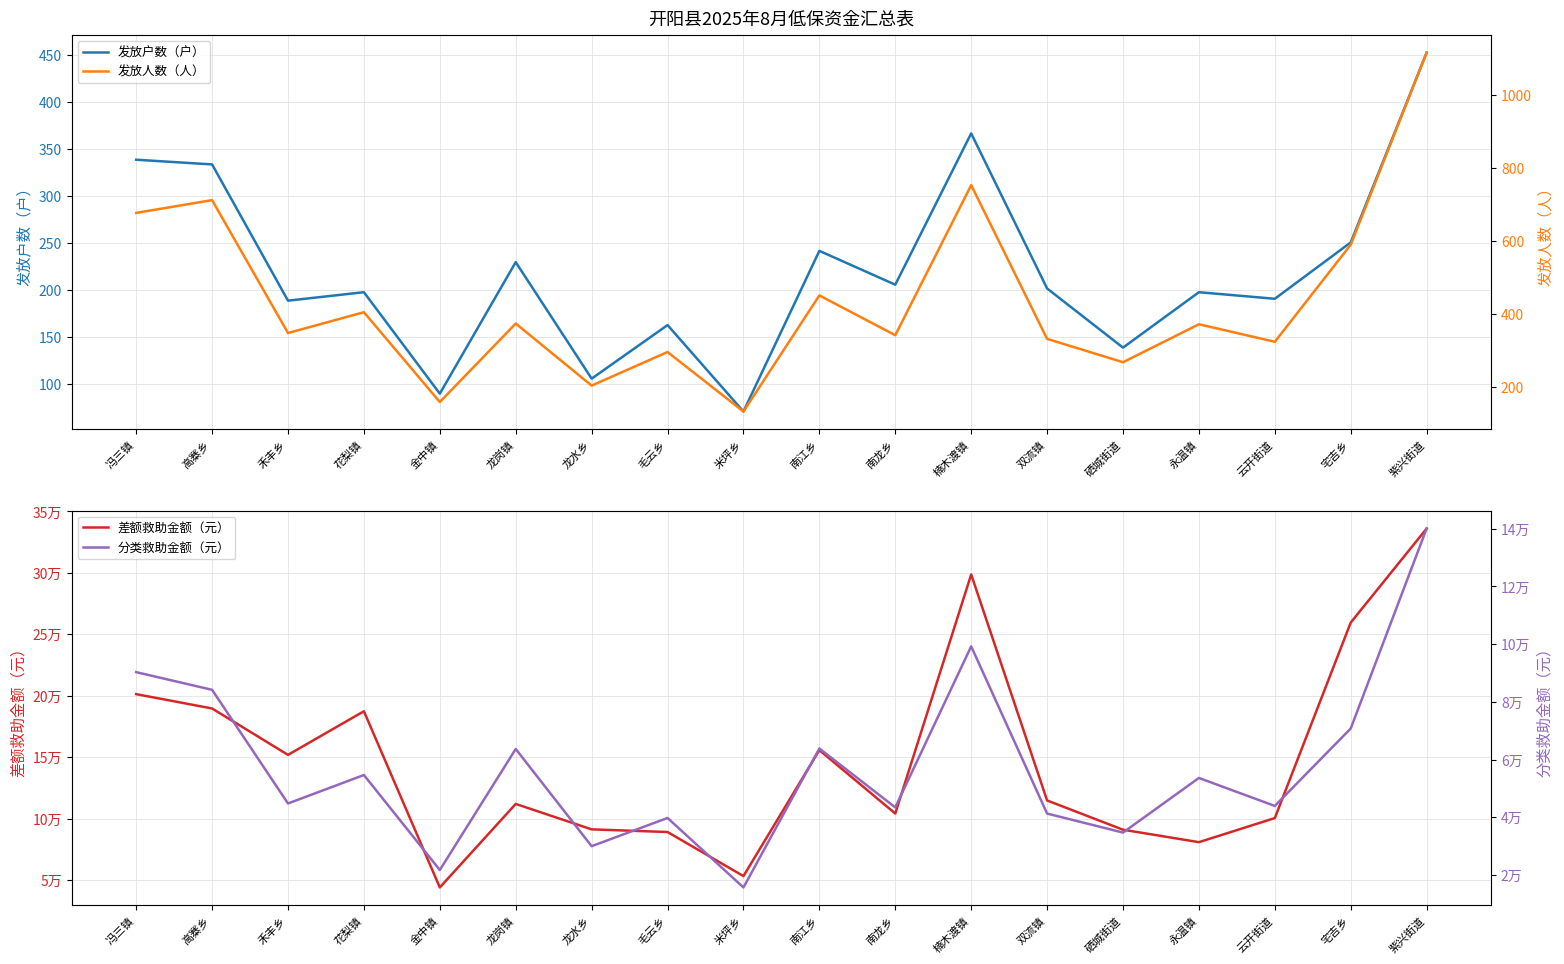

Reading left to right, extract all data points from this chart.

发放户数（户）: 冯三镇=339.0	高寨乡=334.0	禾丰乡=189.0	花梨镇=198.0	金中镇=90.0	龙岗镇=230.0	龙水乡=106.0	毛云乡=163.0	米坪乡=71.0	南江乡=242.0	南龙乡=206.0	楠木渡镇=367.0	双流镇=202.0	硒城街道=139.0	永温镇=198.0	云开街道=191.0	宅吉乡=251.0	紫兴街道=453.0
差额救助金额（元）: 冯三镇=201312.7	高寨乡=189634.0	禾丰乡=151872.1	花梨镇=187377.5	金中镇=43971.0	龙岗镇=111947.0	龙水乡=91249.0	毛云乡=89078.0	米坪乡=53201.0	南江乡=155726.9	南龙乡=104129.3	楠木渡镇=298713.6	双流镇=114777.0	硒城街道=90963.4	永温镇=80831.0	云开街道=100433.0	宅吉乡=259562.7	紫兴街道=336109.3
发放人数（人）: 冯三镇=677.0	高寨乡=712.0	禾丰乡=348.0	花梨镇=405.0	金中镇=159.0	龙岗镇=374.0	龙水乡=204.0	毛云乡=296.0	米坪乡=133.0	南江乡=451.0	南龙乡=342.0	楠木渡镇=753.0	双流镇=332.0	硒城街道=268.0	永温镇=372.0	云开街道=324.0	宅吉乡=590.0	紫兴街道=1116.0
分类救助金额（元）: 冯三镇=90291.1	高寨乡=84163.9	禾丰乡=44762.6	花梨镇=54634.2	金中镇=21700.5	龙岗镇=63654.8	龙水乡=29955.2	毛云乡=39741.7	米坪乡=15658.4	南江乡=63825.0	南龙乡=43401.0	楠木渡镇=99226.6	双流镇=41273.5	硒城街道=34678.2	永温镇=53613.0	云开街道=43911.6	宅吉乡=70760.6	紫兴街道=140074.6